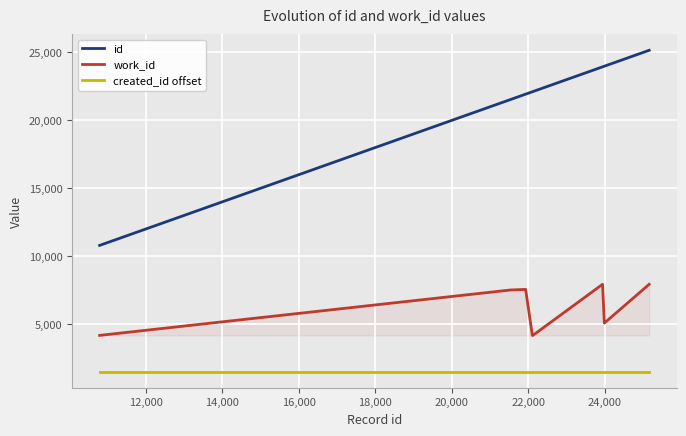

How many lines are shown in the chart?

3